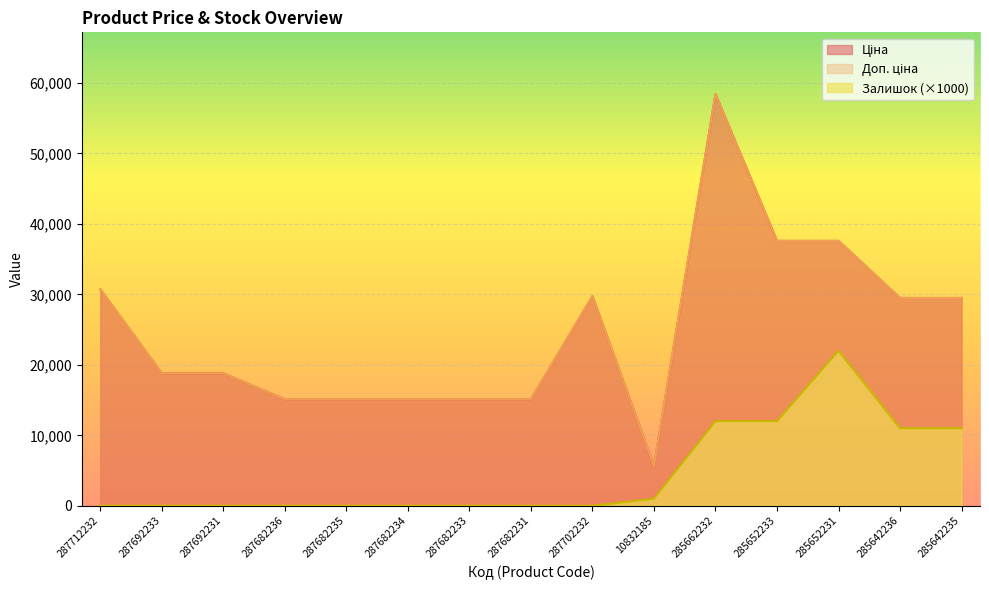

What is the difference between the maximum and minimum values in the Залишок series?

22000.0